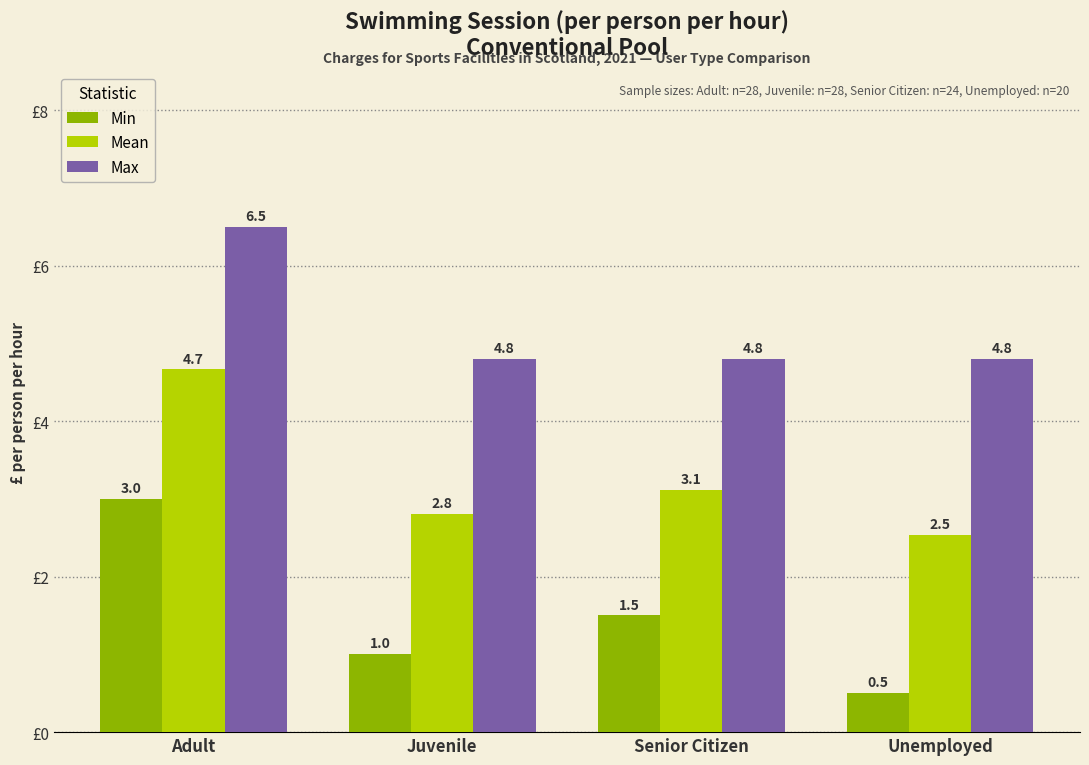

At which label does Mean reach its minimum?

Unemployed